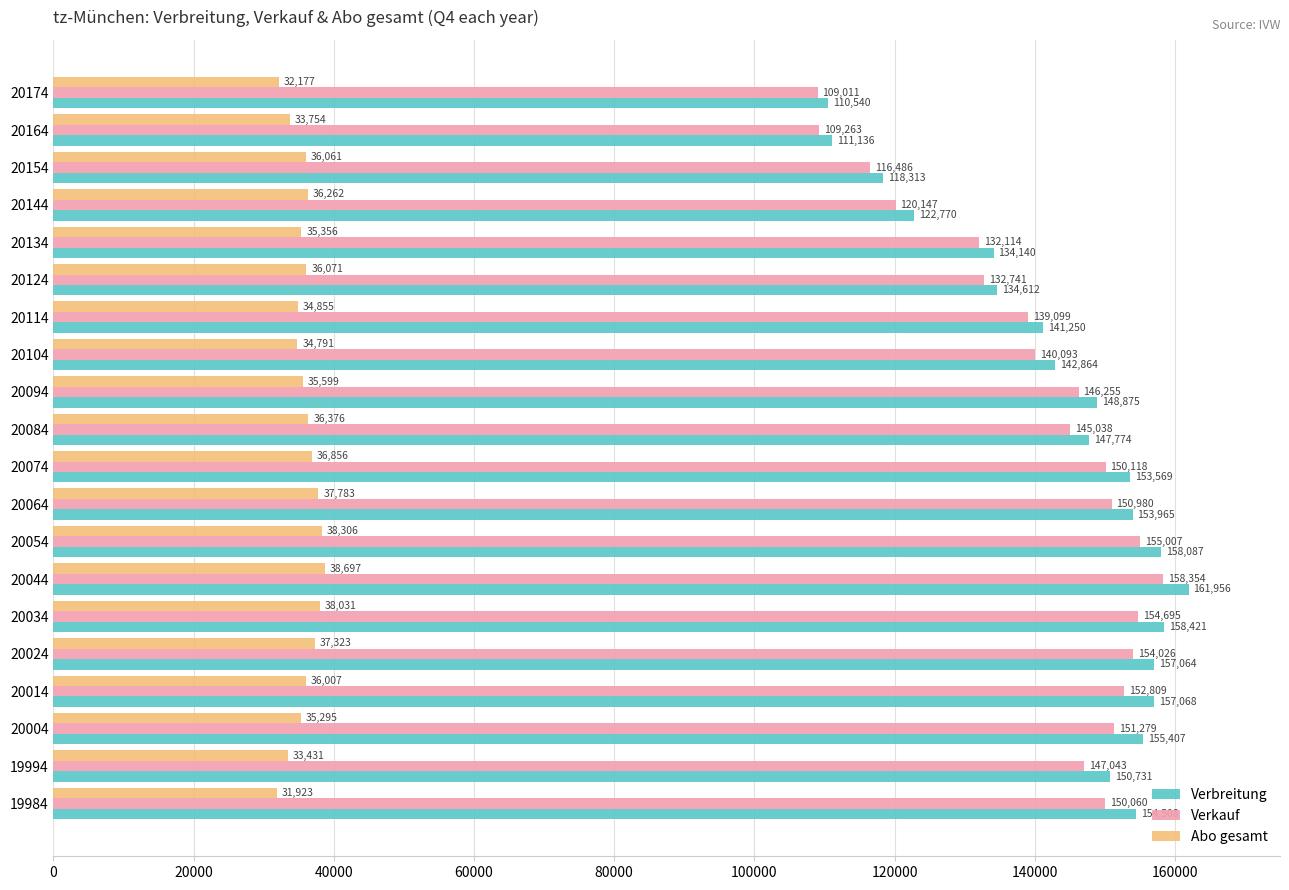

The Verkauf series shows 176235 at 20174. True or false?

False